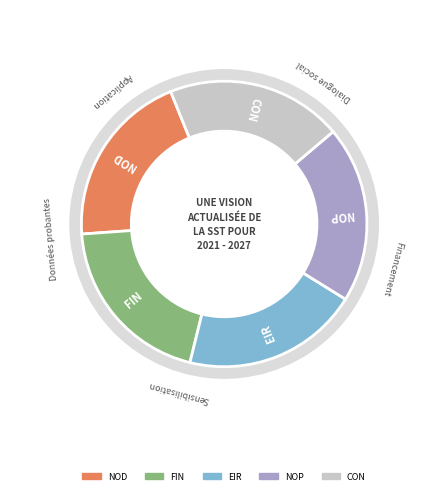

What is the ratio of the value at CON to the value at EIR?

1.0